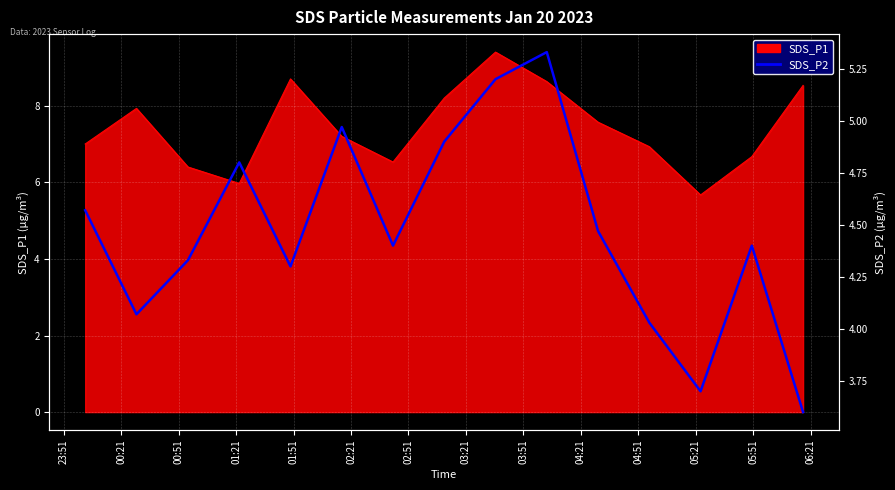

What is the difference between the values at 04:51 and 02:51?

0.1